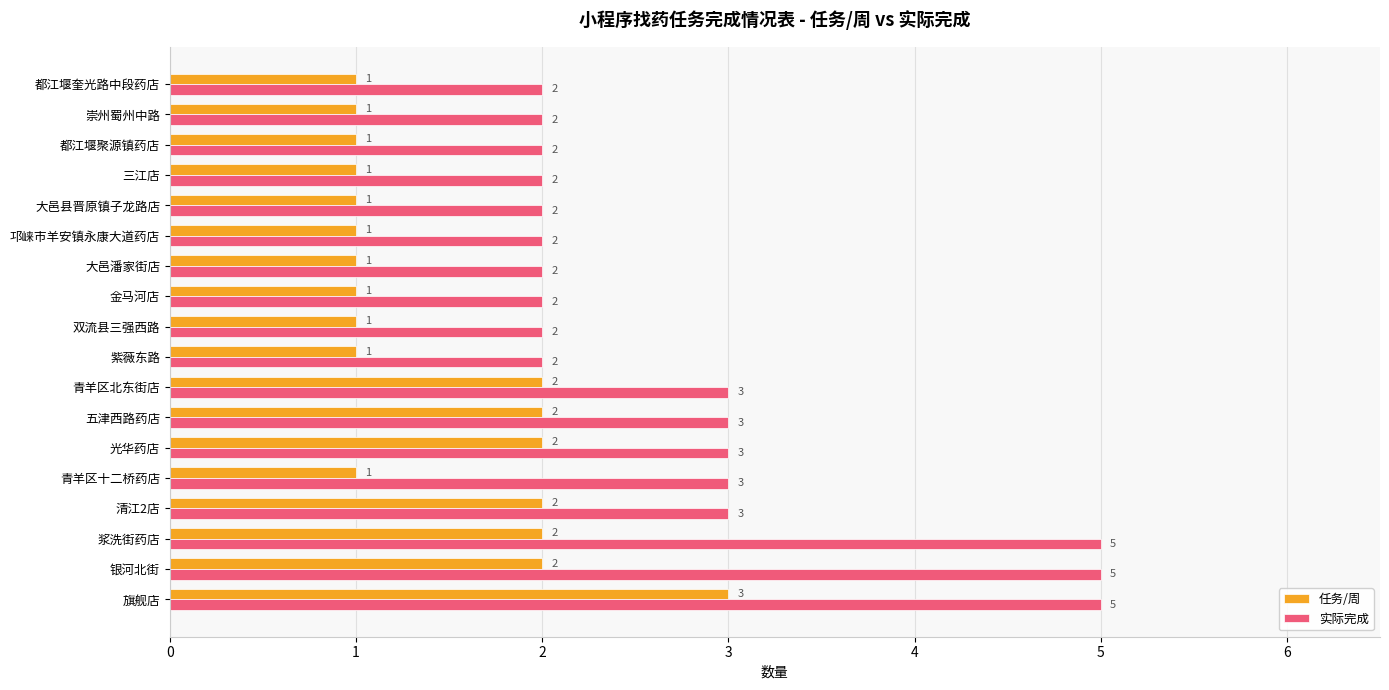

The 实际完成 series shows 2 at 紫薇东路. True or false?

True